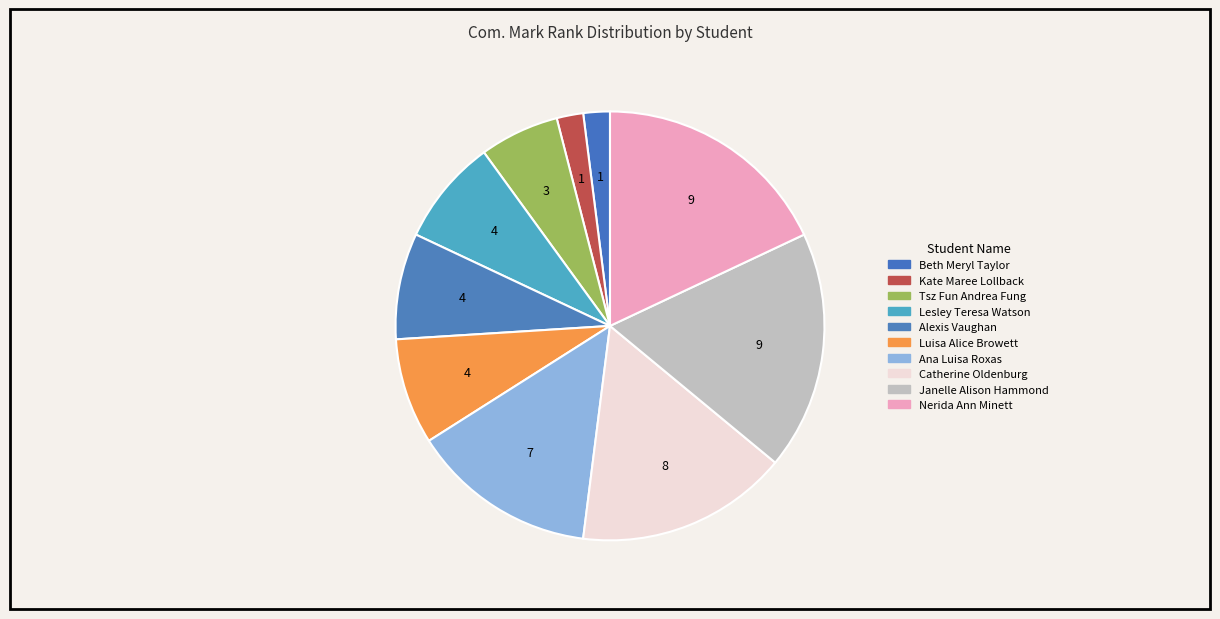

Which has a higher value, Ana Luisa Roxas or Catherine Oldenburg?

Catherine Oldenburg